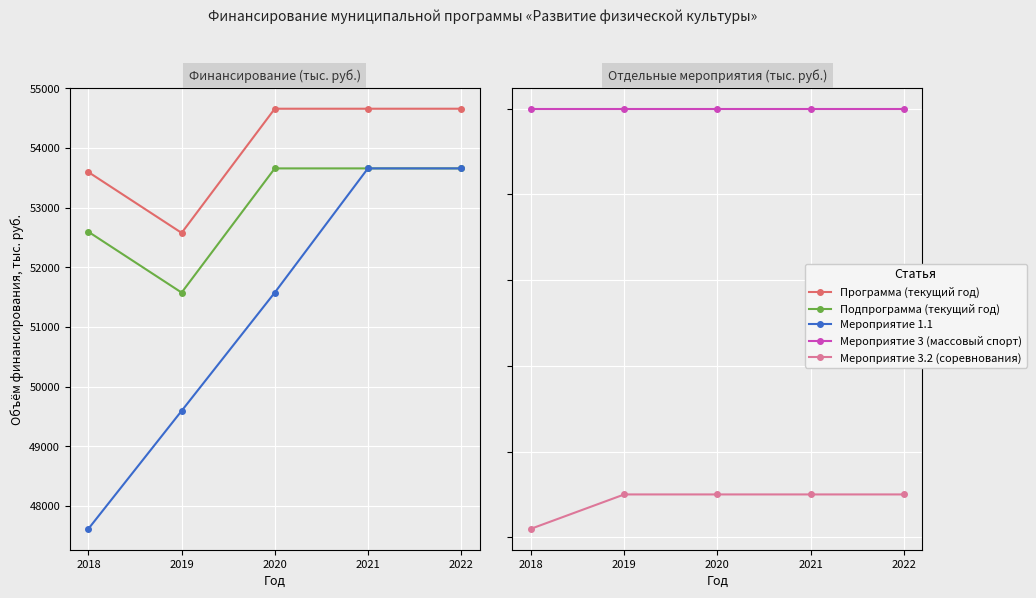

Reading right to left, extract all data points from this chart.

Программа (текущий год): 54660.0	54660.0	54660.0	52579.0	53597.0
Подпрограмма (текущий год): 53660.0	53660.0	53660.0	51579.0	52597.0
Мероприятие 1.1: 53660.0	53660.0	51579.0	49597.0	47622.0
Мероприятие 3 (массовый спорт): 1000.0	1000.0	1000.0	1000.0	1000.0
Мероприятие 3.2 (соревнования): 550.0	550.0	550.0	550.0	510.0